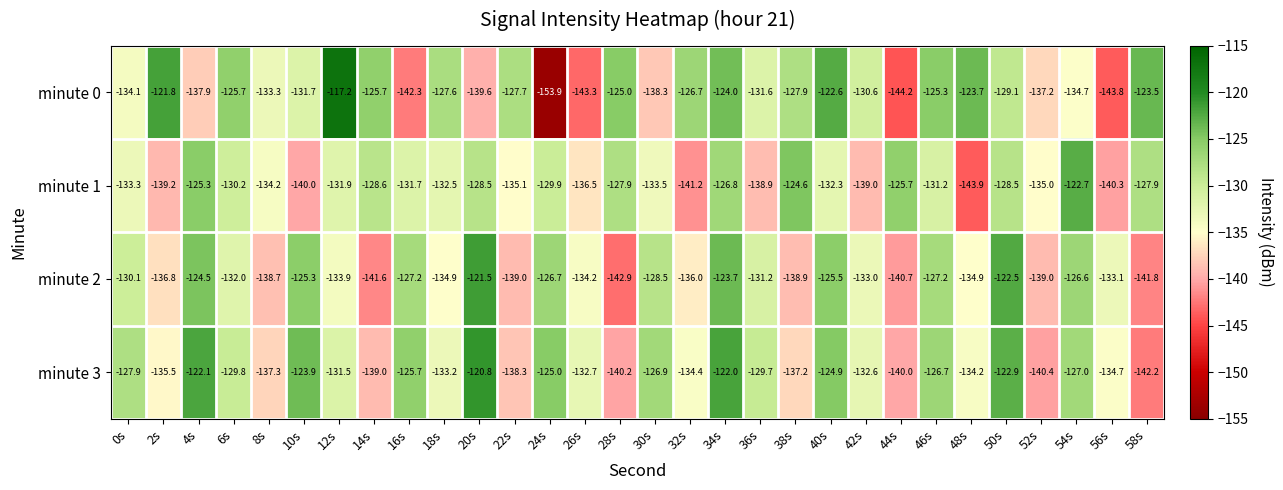

Count the number of categories in the chart.

30